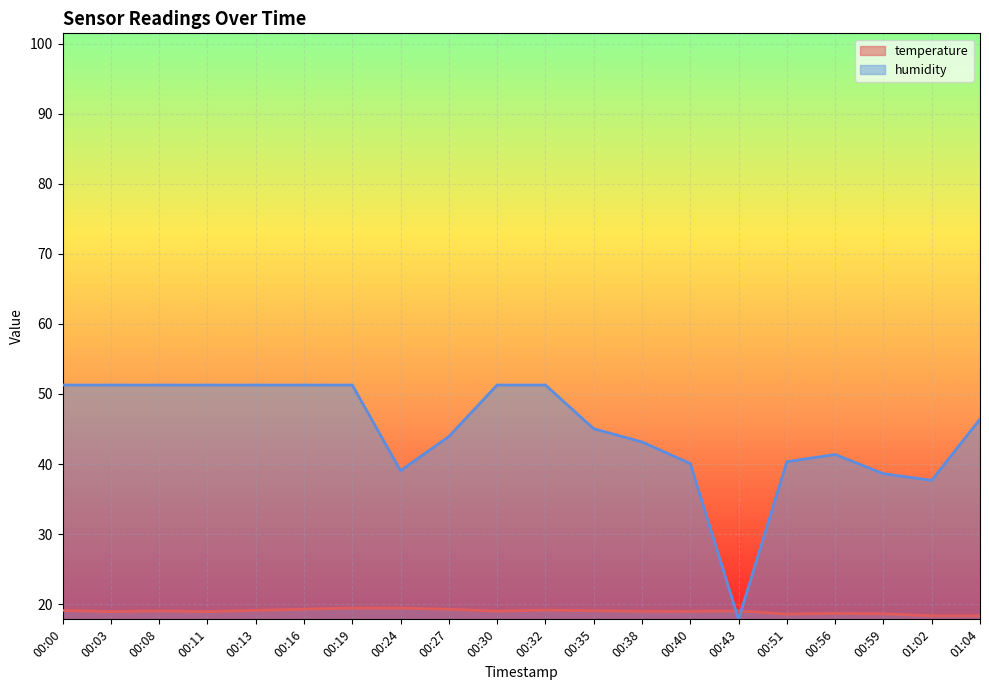

At which category does temperature reach its first local peak?

00:08